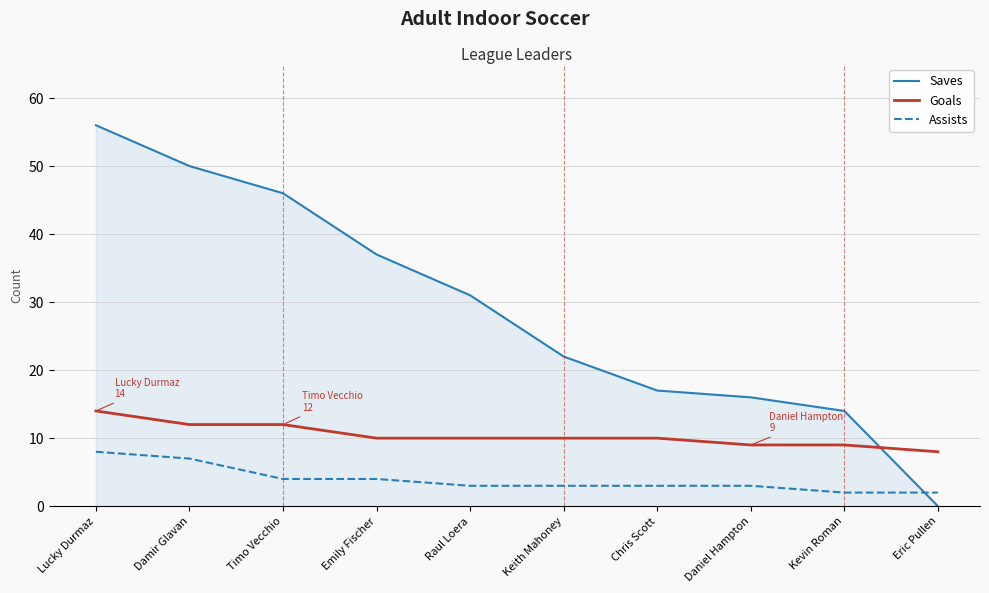

Rank the series by their maximum value, from highest to lowest.

Saves, Goals, Assists